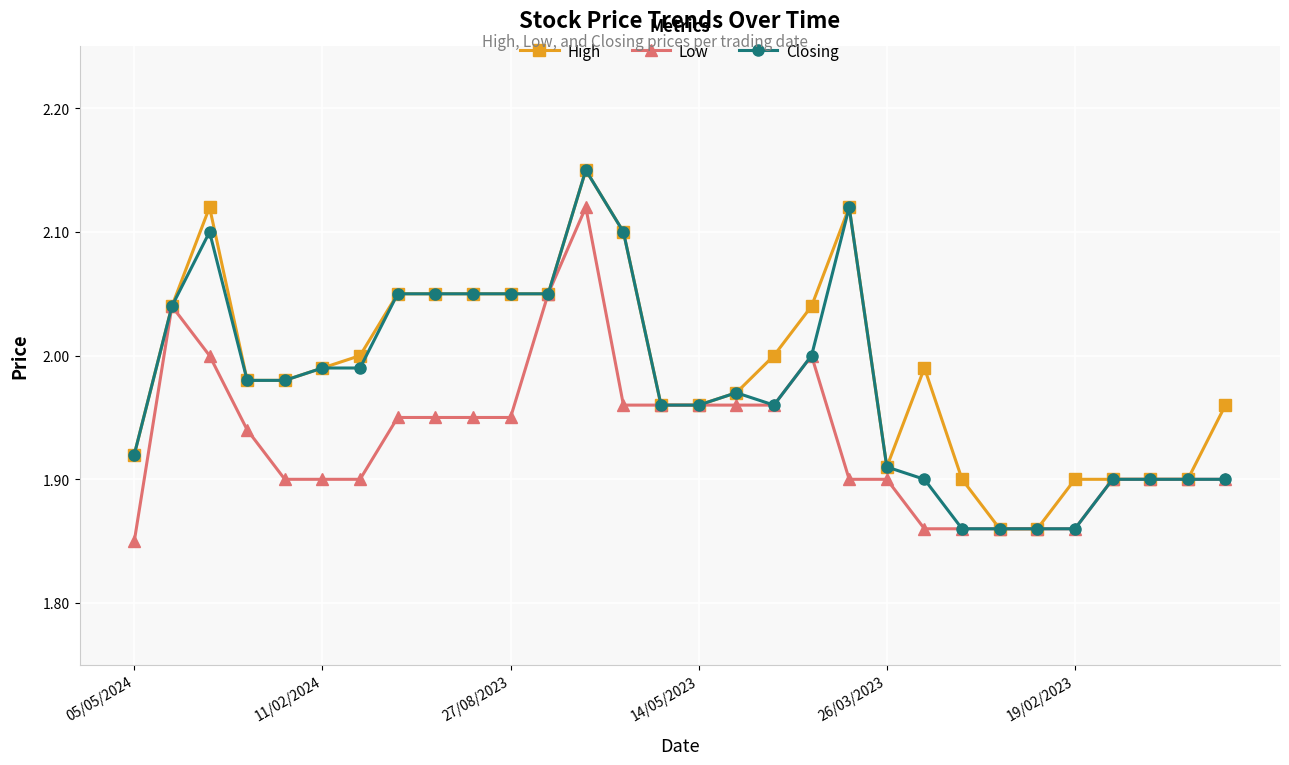

List the series in order of their overall mean, highest first.

High, Closing, Low